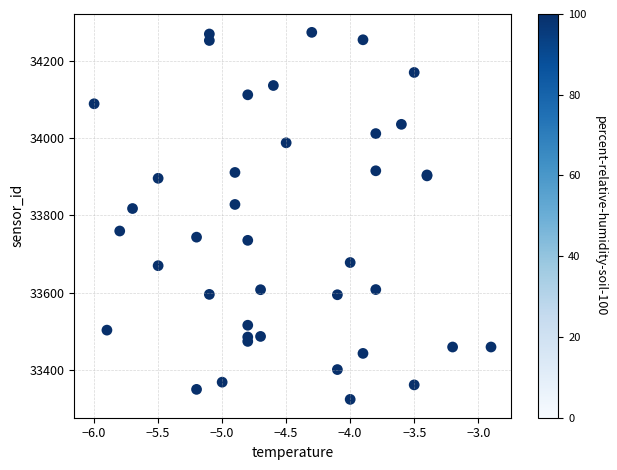

What Y value in the scatter plot is closest to 33798?

33817.2